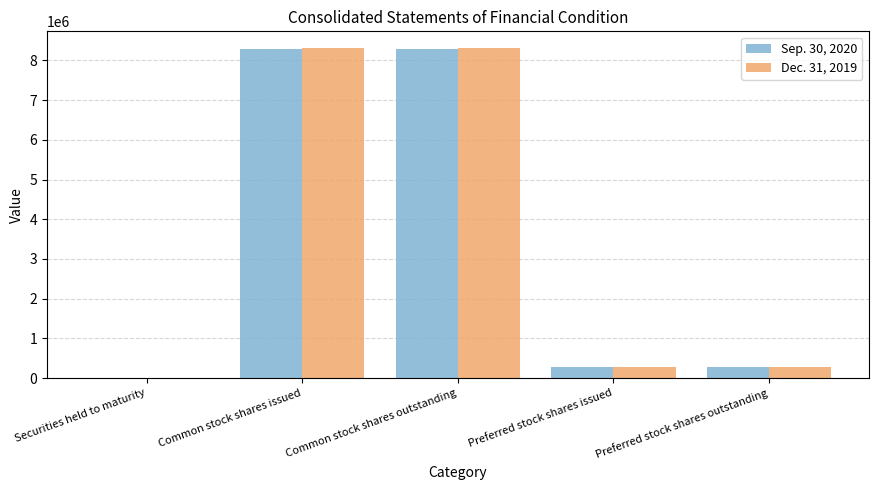

What is the maximum value shown in the chart?

8312918